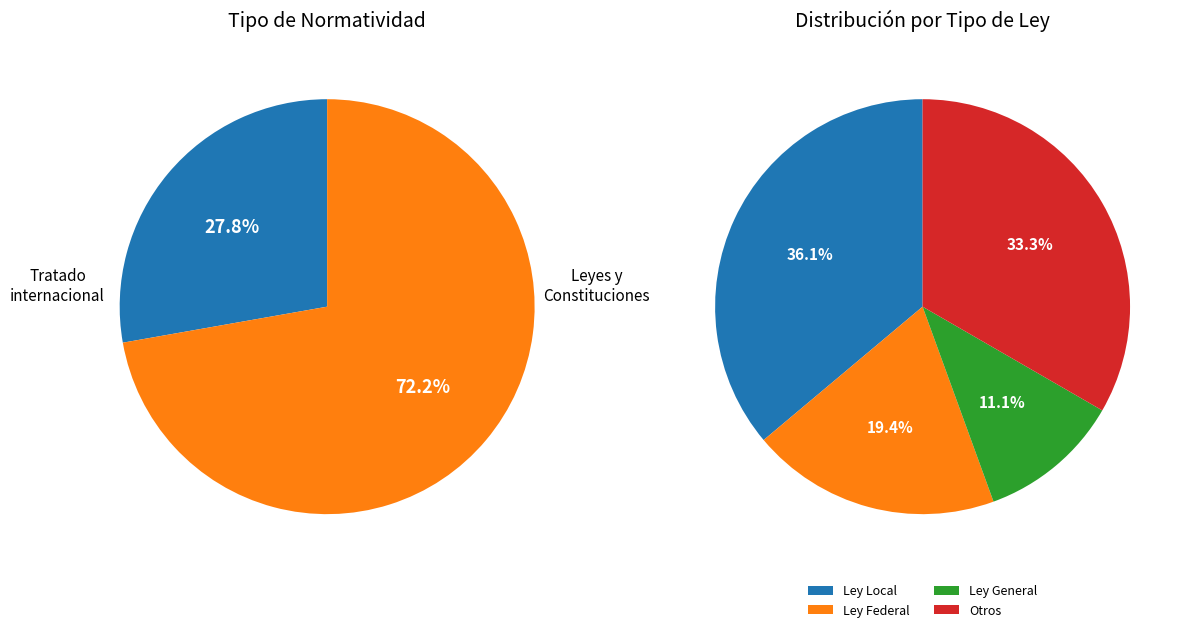

The Ley General slice represents 11% of the pie. True or false?

True